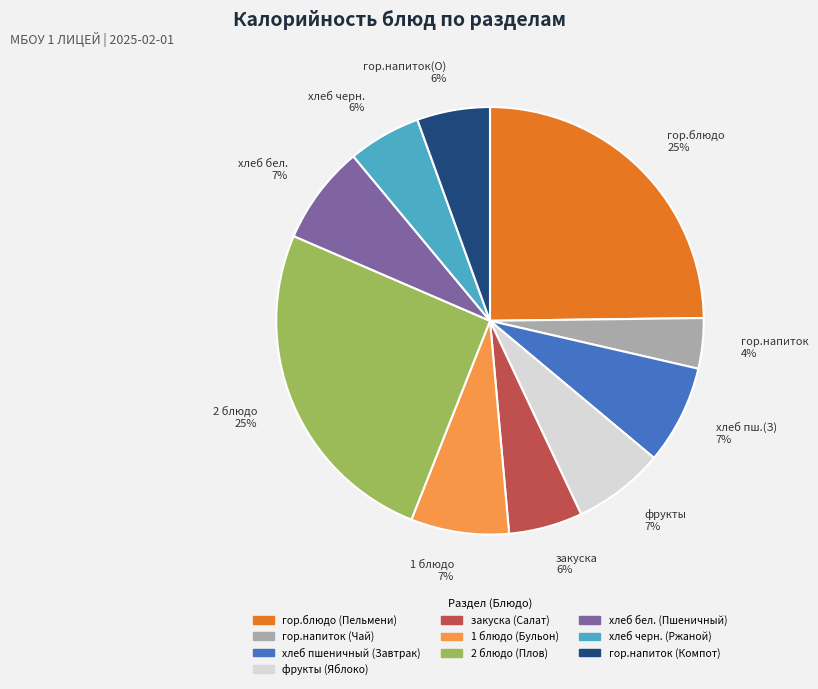

How many slices are in this pie chart?

10